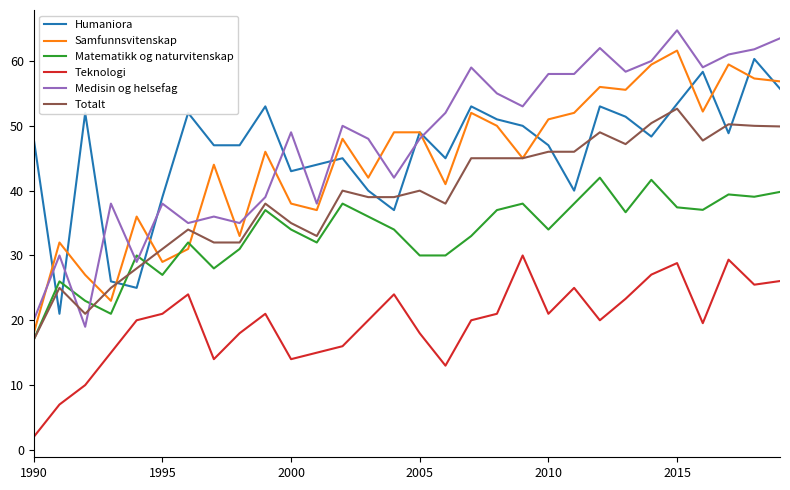

True or false: Matematikk og naturvitenskap and Teknologi cross at least once.

False